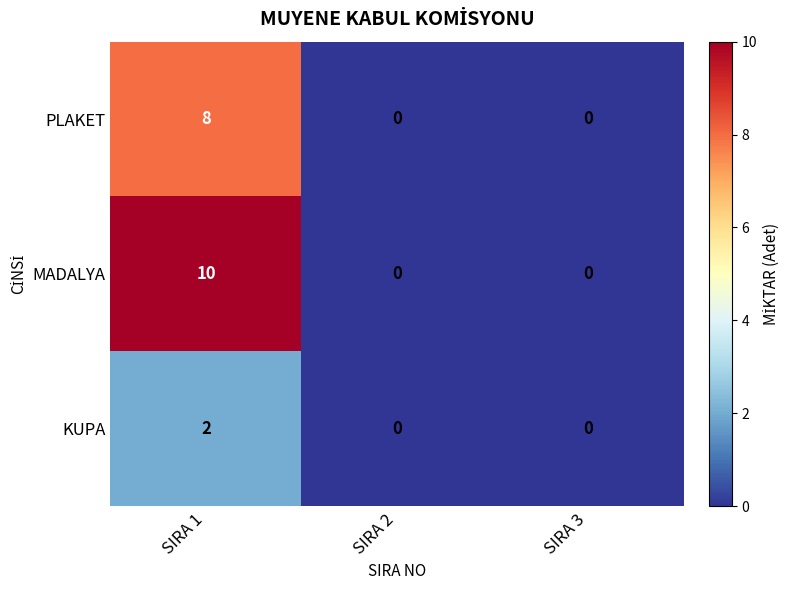

Reading left to right, list all the values displayed in this chart.

PLAKET: 8	0	0
MADALYA: 10	0	0
KUPA: 2	0	0